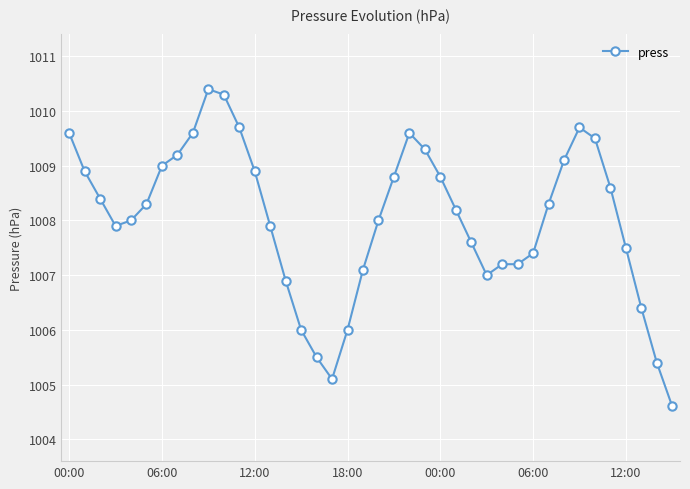

What is the minimum value shown in the chart?

1004.6